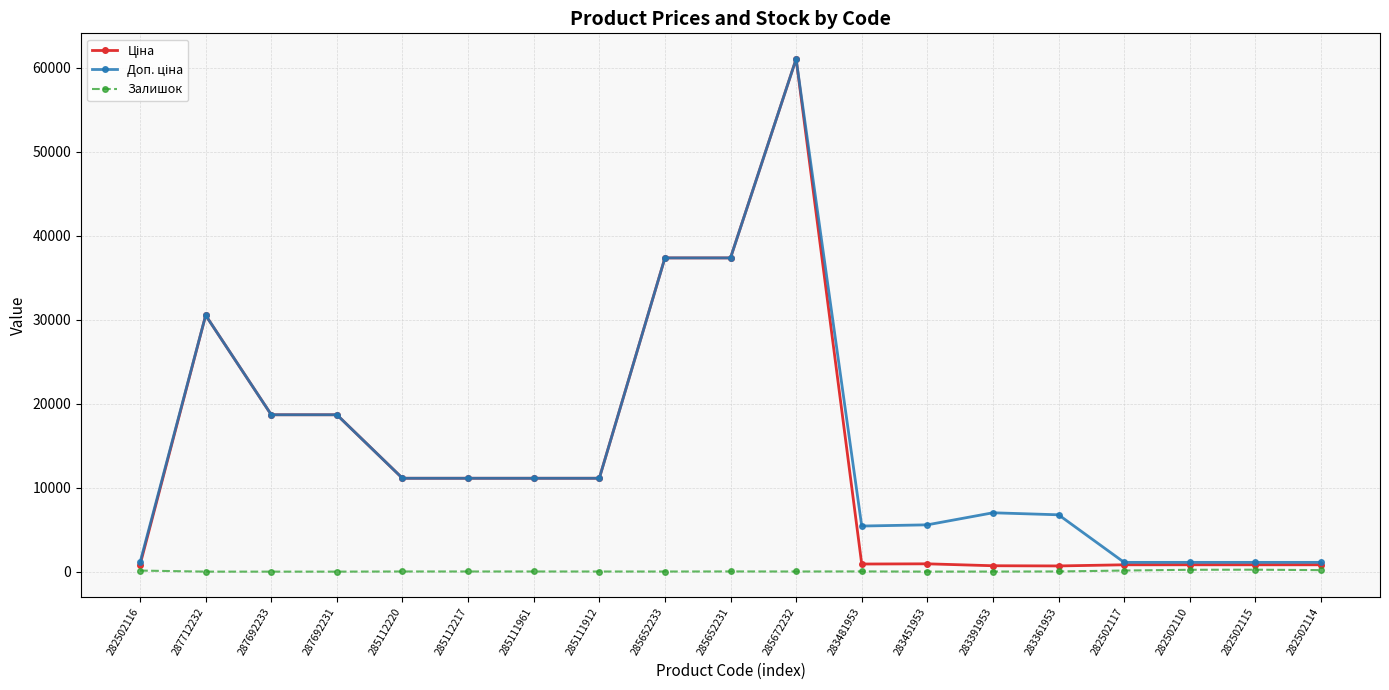

True or false: Залишок has a value of 17.0 at 285112220.

True